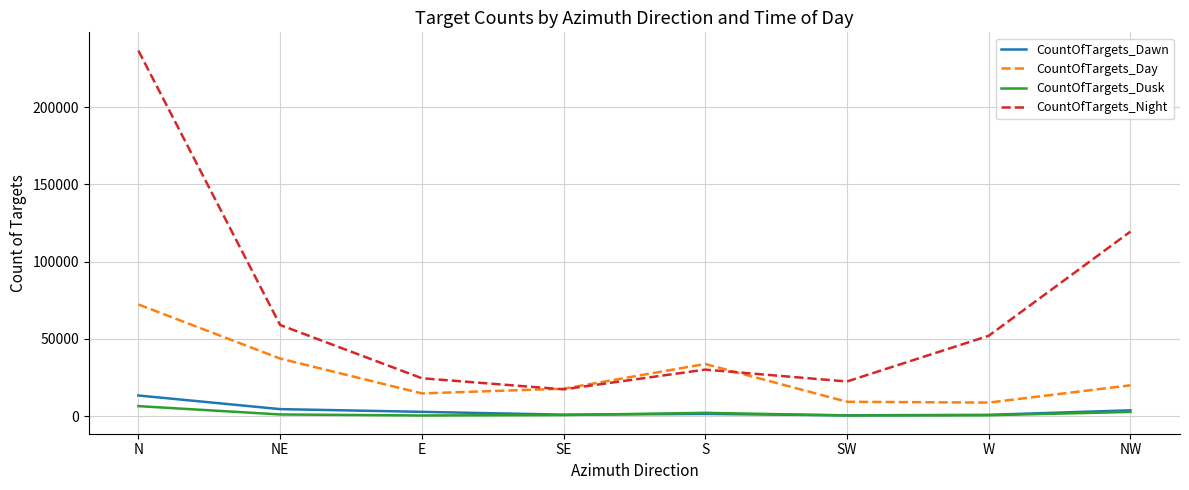

Is this an area chart (filled region under the line)?

No